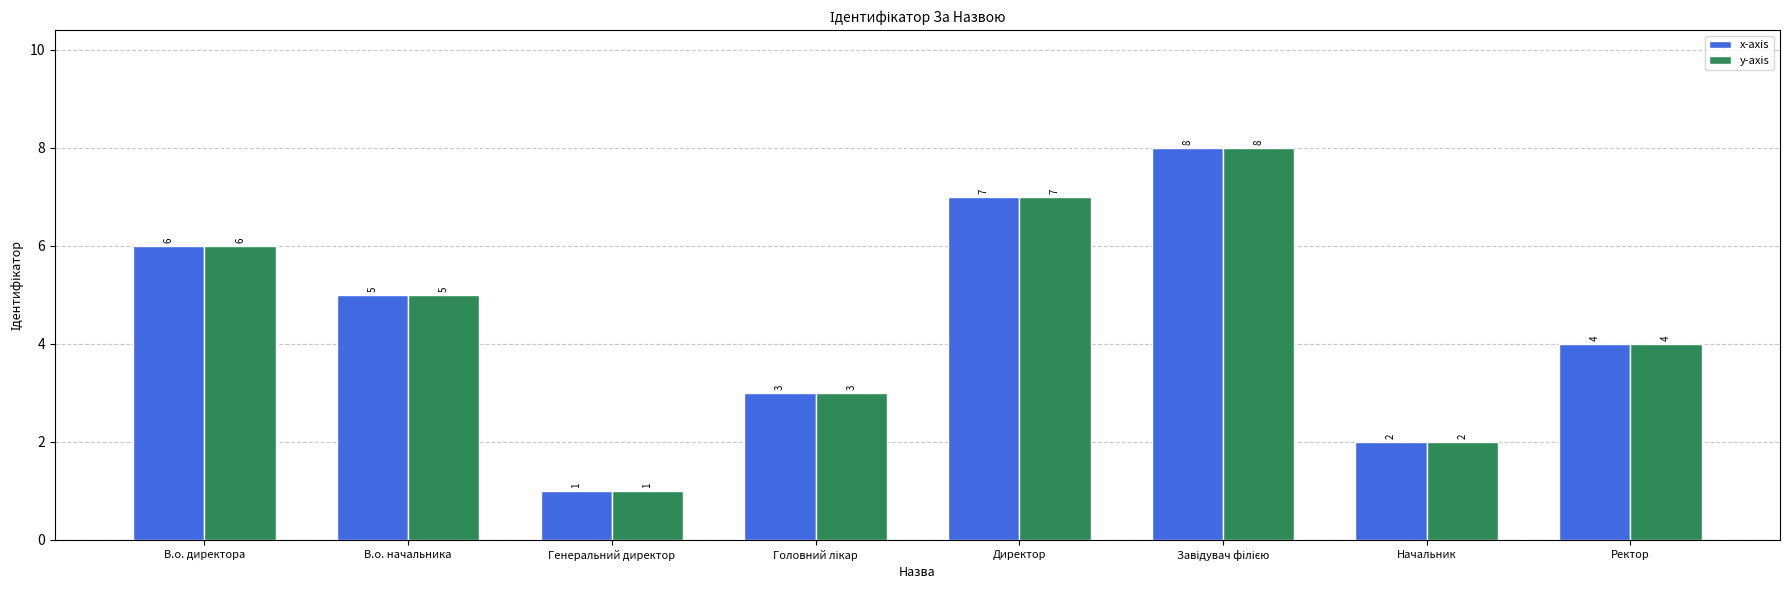

How many bars are there in each group?

2